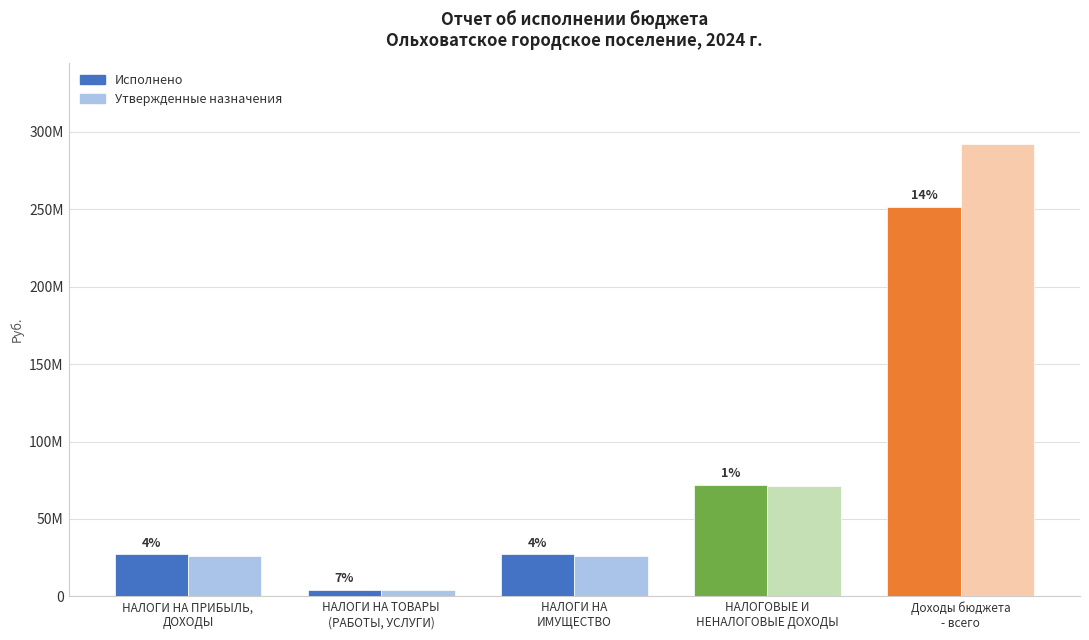

What position from the left is НАЛОГОВЫЕ И
НЕНАЛОГОВЫЕ ДОХОДЫ?

4